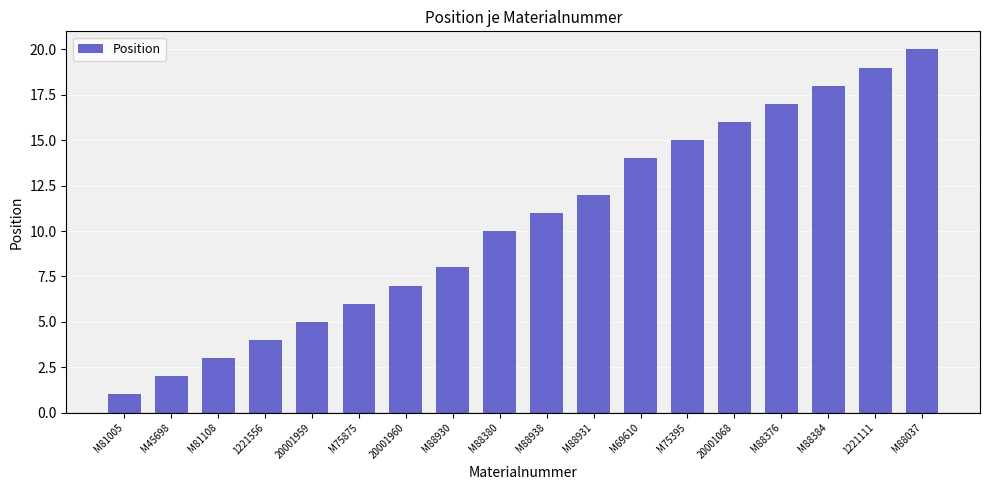

What is the change in value from 1221556 to M88930?

+4